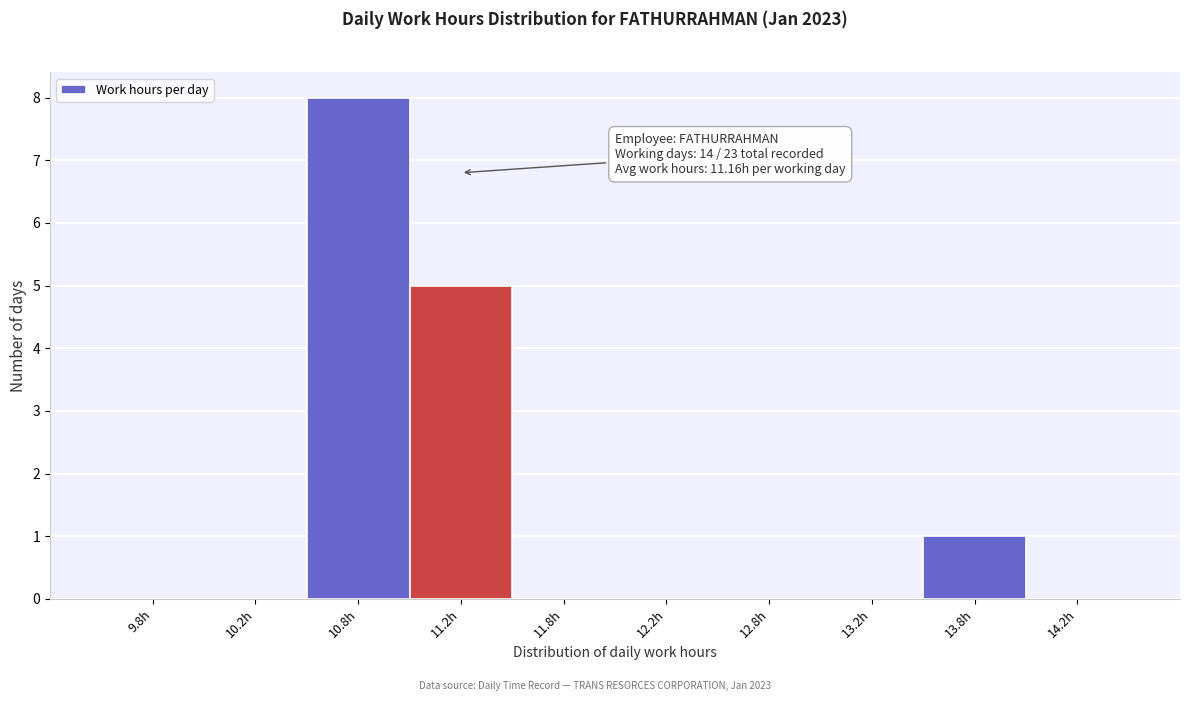

Which range on the x-axis has the tallest bar?

10.5 to 11.0